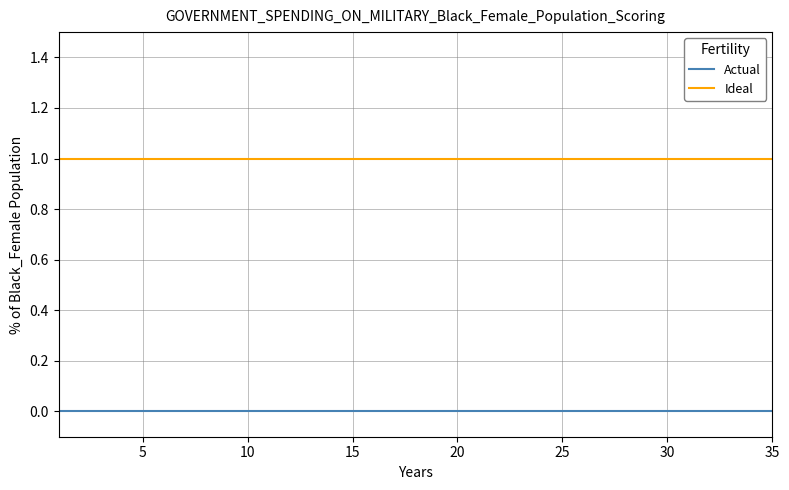

Reading right to left, extract all data points from this chart.

Actual: 0	0	0	0	0	0	0	0	0	0	0	0	0	0	0	0	0	0	0	0	0	0	0	0	0	0	0	0	0	0	0	0	0	0	0
Ideal: 1	1	1	1	1	1	1	1	1	1	1	1	1	1	1	1	1	1	1	1	1	1	1	1	1	1	1	1	1	1	1	1	1	1	1